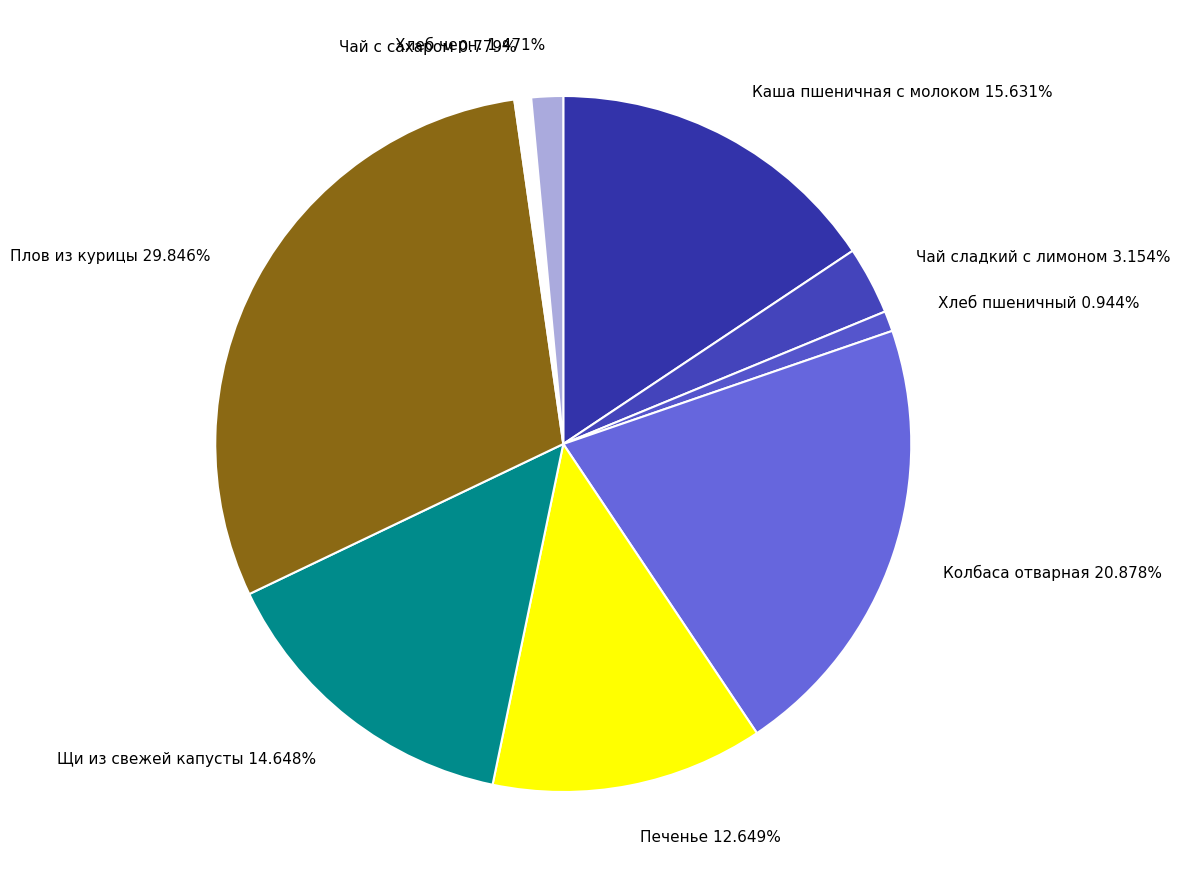

What percentage is the Щи из свежей капусты slice, to the nearest percent?

15%